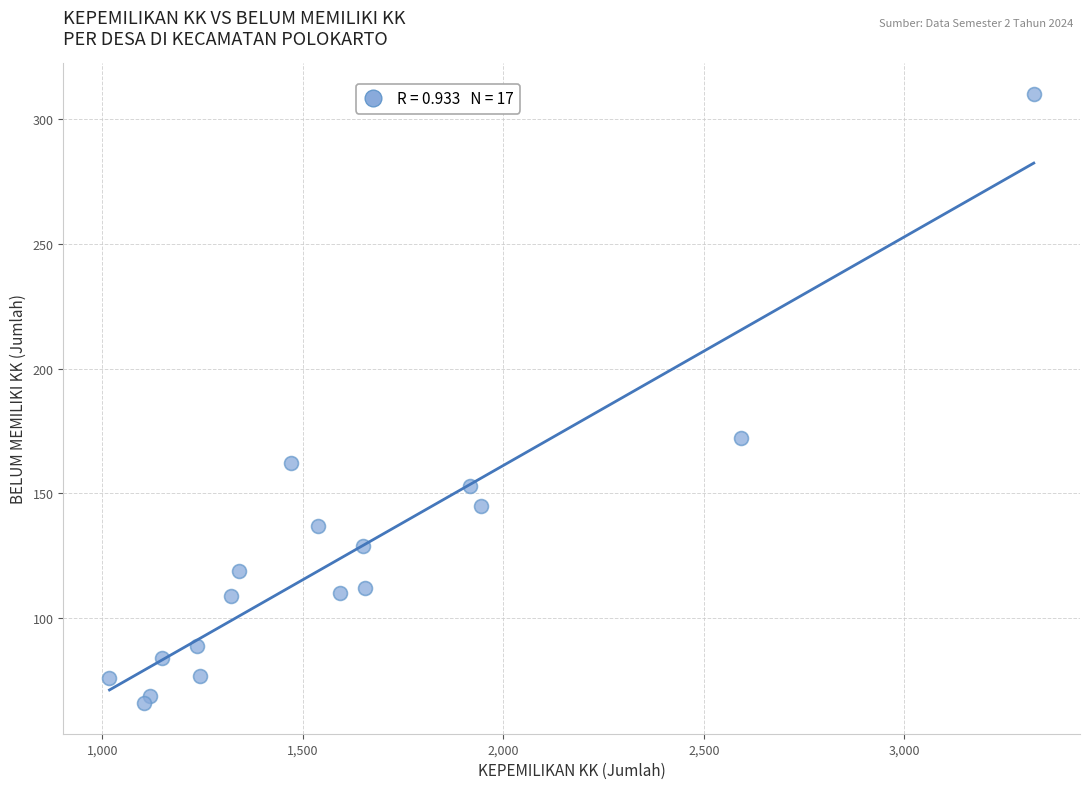

What Y value in the scatter plot is closest to 188?

172